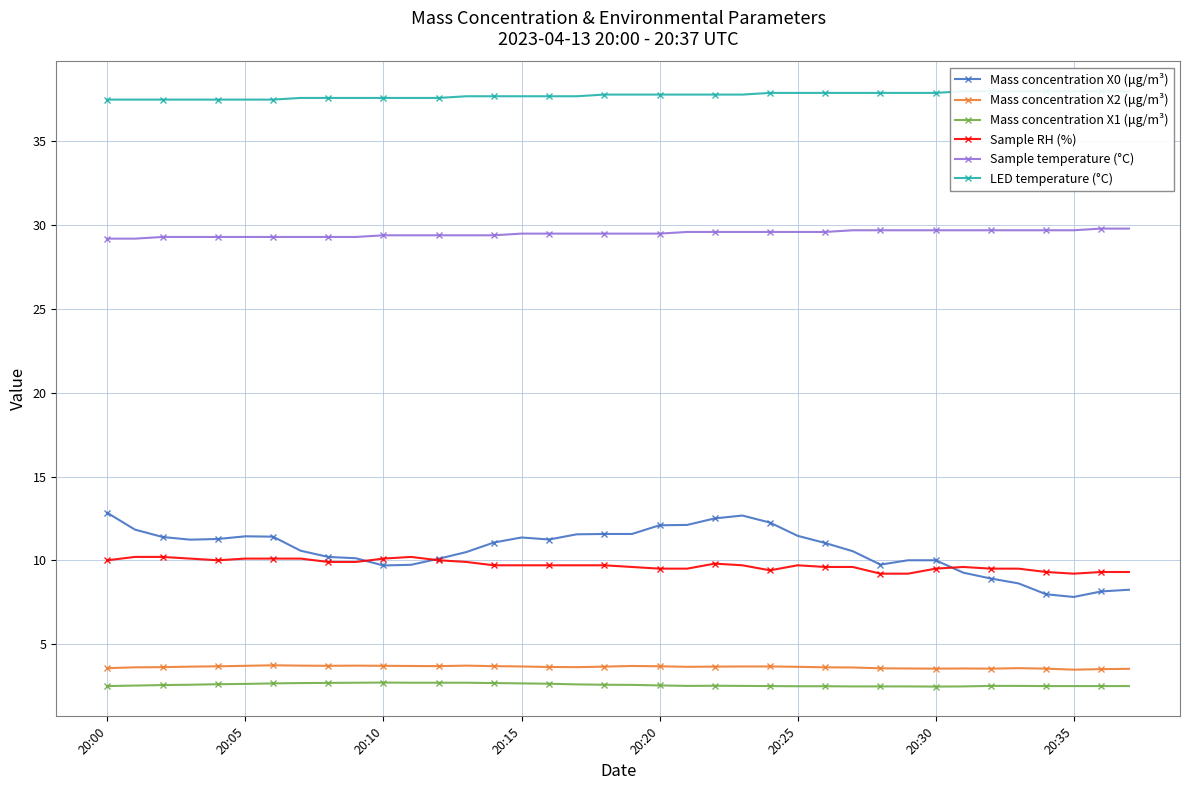

Where is Sample temperature (°C) nearest to the value 29?

20:00